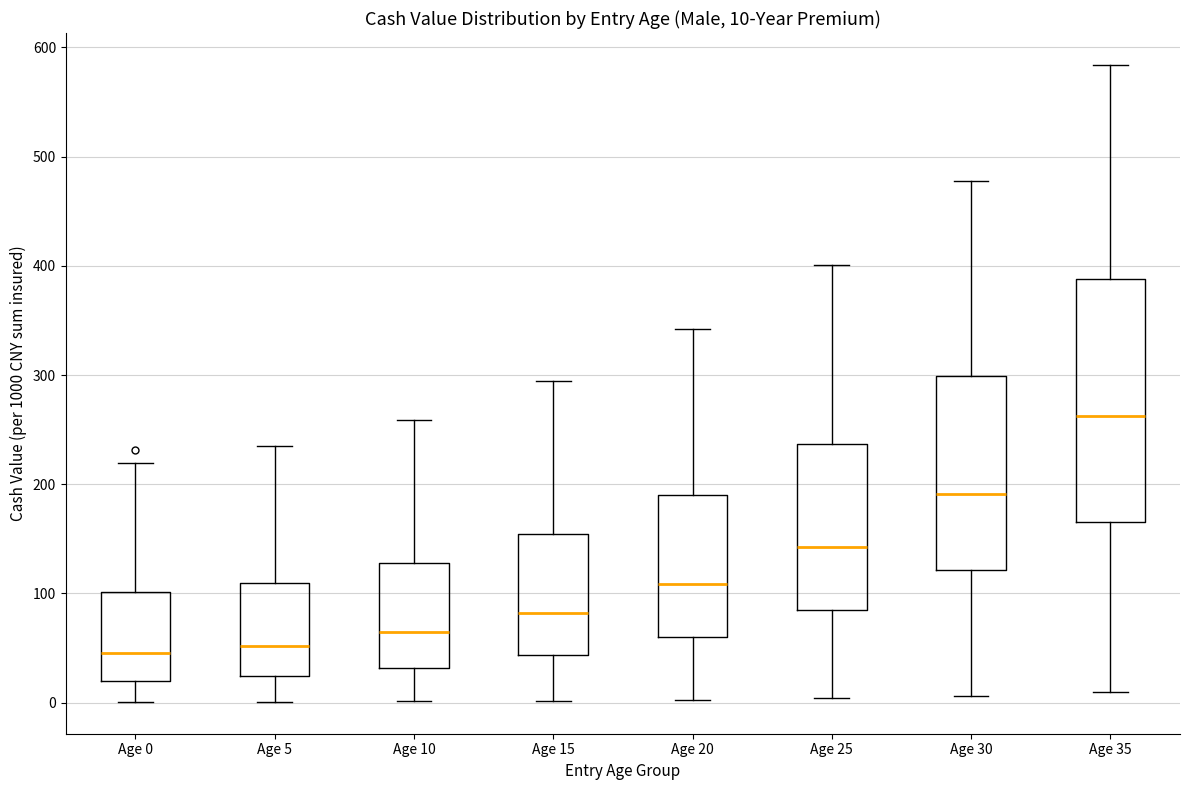

Which box is the tallest, from its lower edge to its upper edge?

Age 35